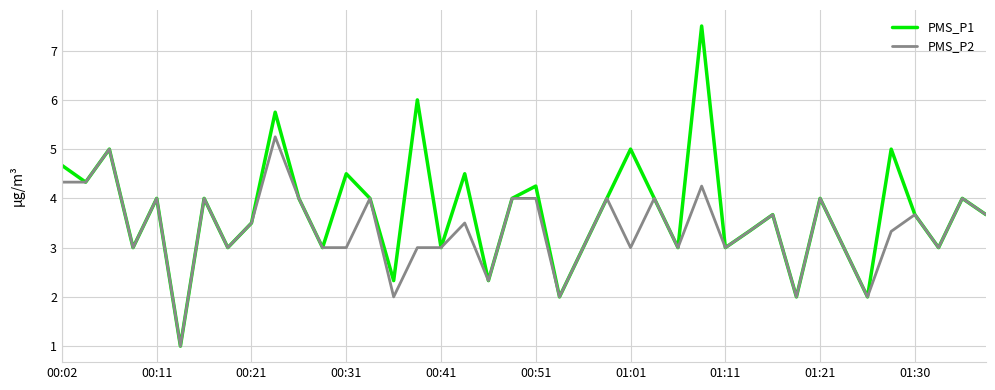

Rank the series by their maximum value, from lowest to highest.

PMS_P2, PMS_P1